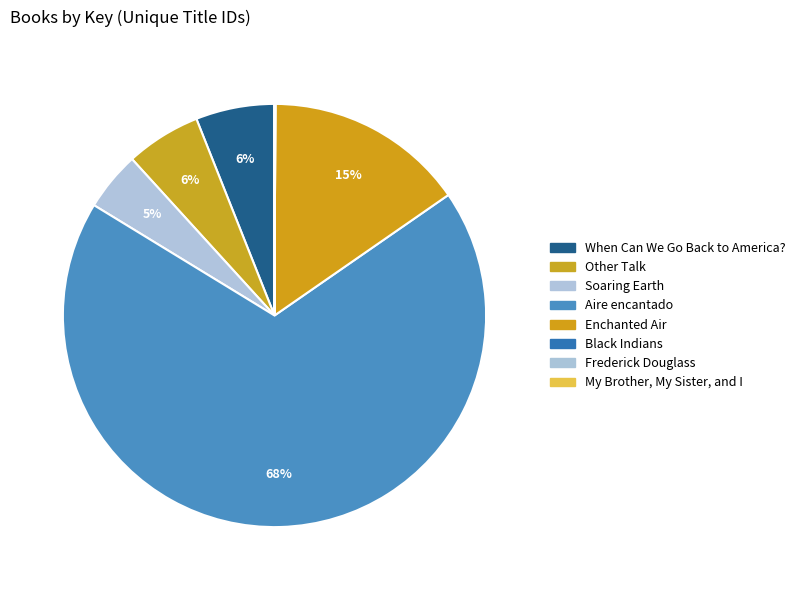

Rank the categories by value from lowest to highest.

Black Indians, My Brother, My Sister, and I, Frederick Douglass, Soaring Earth, Other Talk, When Can We Go Back to America?, Enchanted Air, Aire encantado